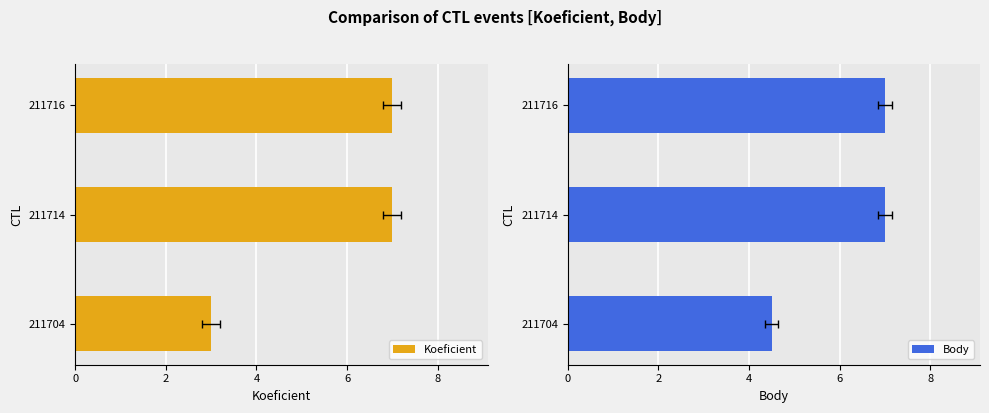

Between 211716 and 211704, which is larger?

211716